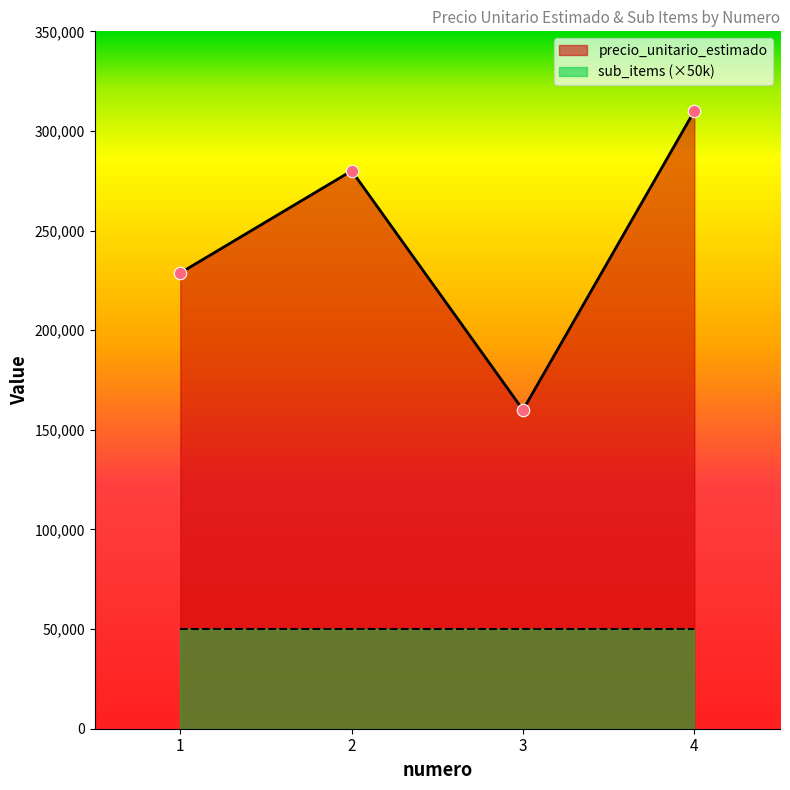

What is the ratio of the value at 3 to the value at 1?

0.7